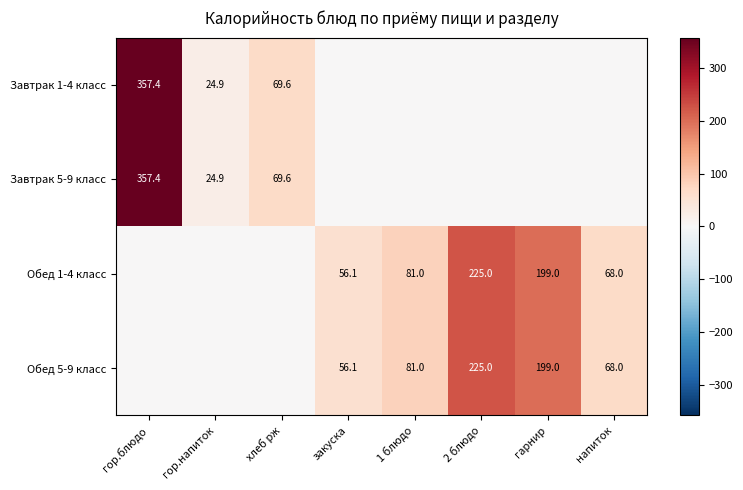

Between 1 блюдо and гор.блюдо, which is larger?

гор.блюдо